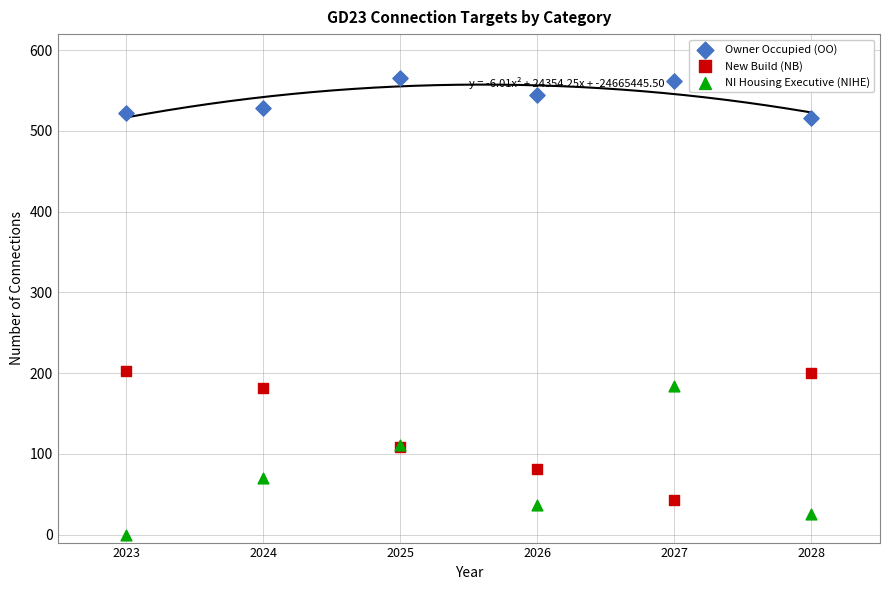

Which series has the widest spread of Y values?

NI Housing Executive (NIHE)